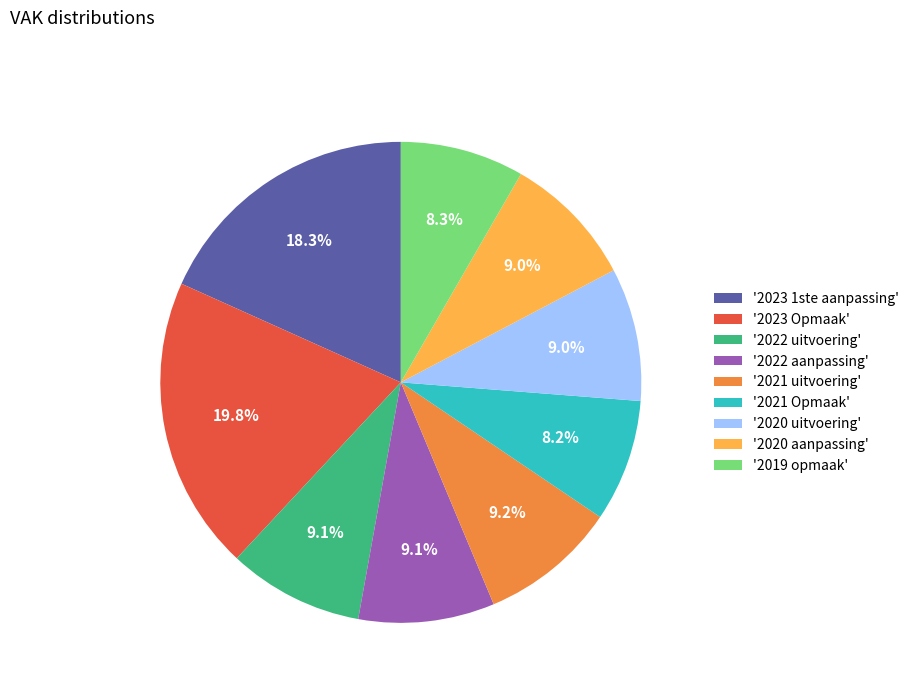

Count the number of slices in the pie.

9